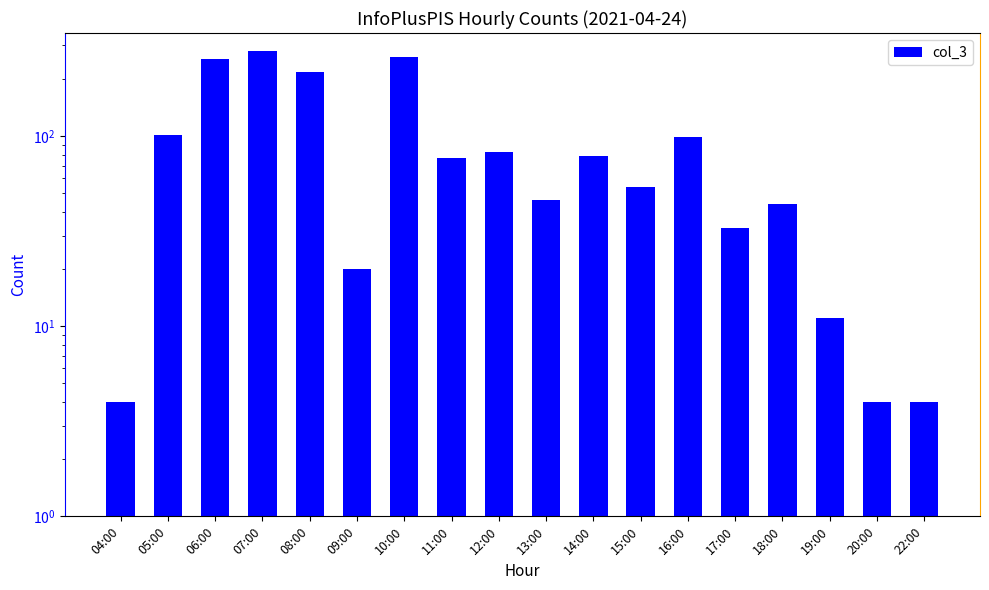

What is the change in value from 14:00 to 15:00?

-25